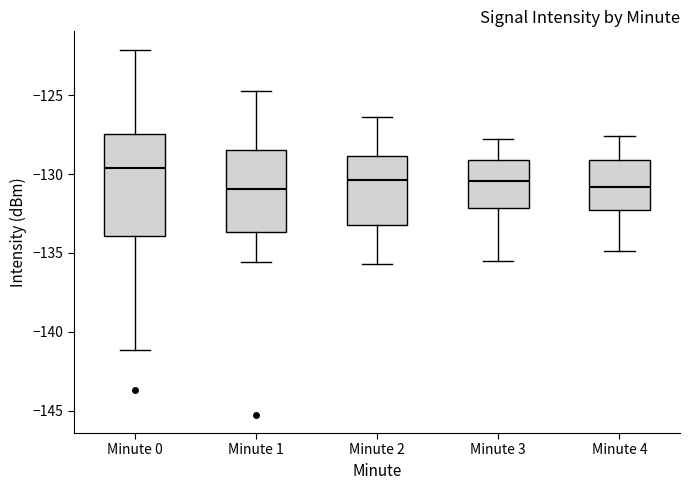

Reading left to right, read every box against the y-axis: the position of its median line, the range the box covers, and the ends of its whiskers. The values are not printed on the chart, so give them approximately, as read against the axis.

Minute 0: median -129.5, box -134.0 to -127.5, whiskers -141.0 to -122.0
Minute 1: median -131.0, box -133.5 to -128.5, whiskers -135.5 to -125.0
Minute 2: median -130.5, box -133.0 to -129.0, whiskers -135.5 to -126.5
Minute 3: median -130.5, box -132.0 to -129.0, whiskers -135.5 to -128.0
Minute 4: median -131.0, box -132.5 to -129.0, whiskers -135.0 to -127.5